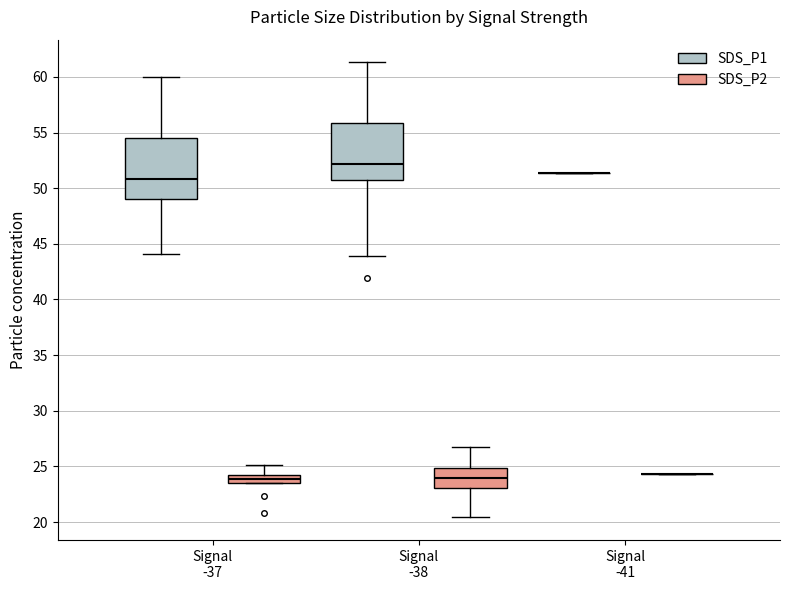

Where is the lower edge of the box for Signal -37 (SDS_P1) on the y-axis? The values are not printed on the chart, so give them approximately, as read against the axis.

49.0